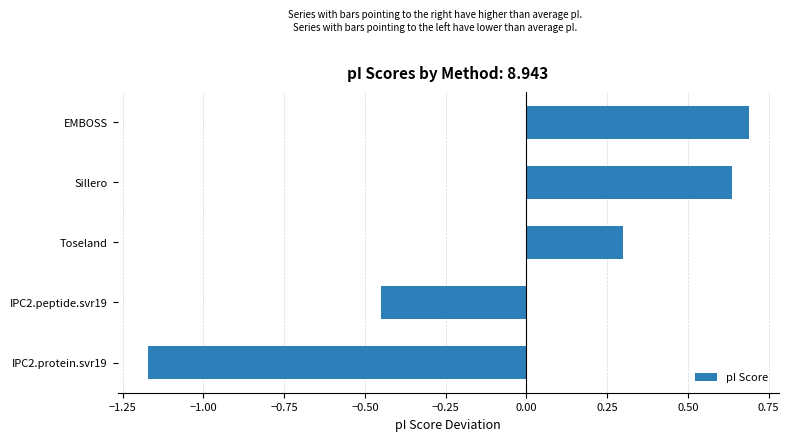

Does the chart contain any negative values?

Yes